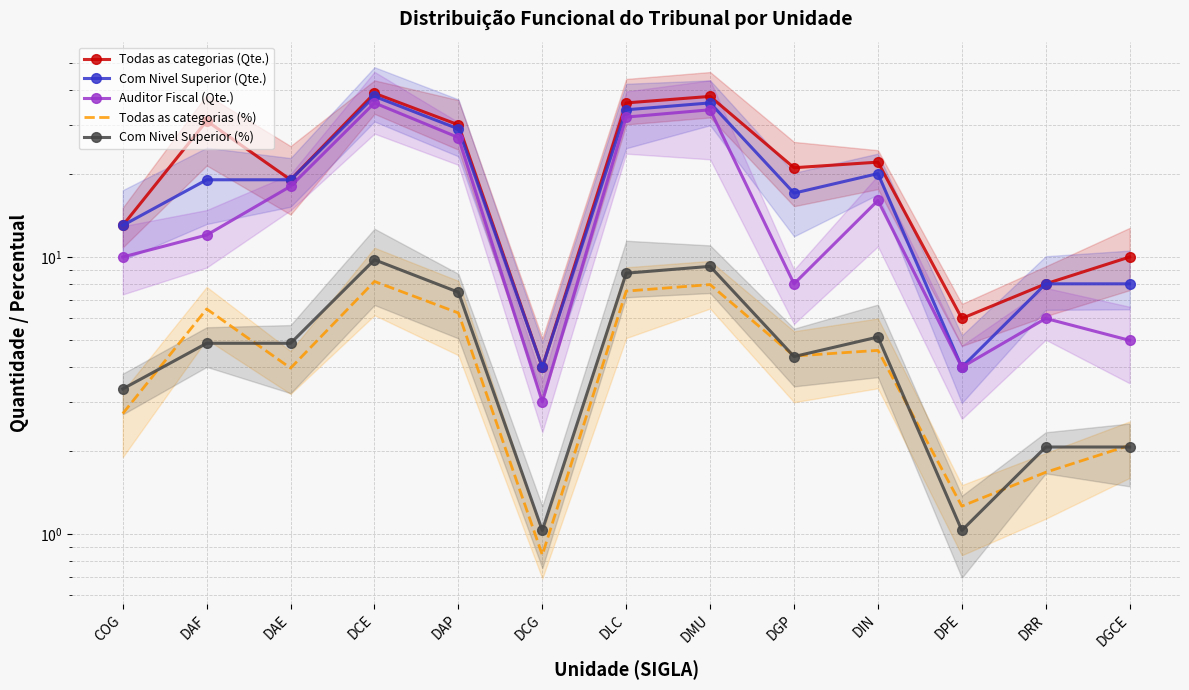

What is the label of the 13th point from the right?

COG